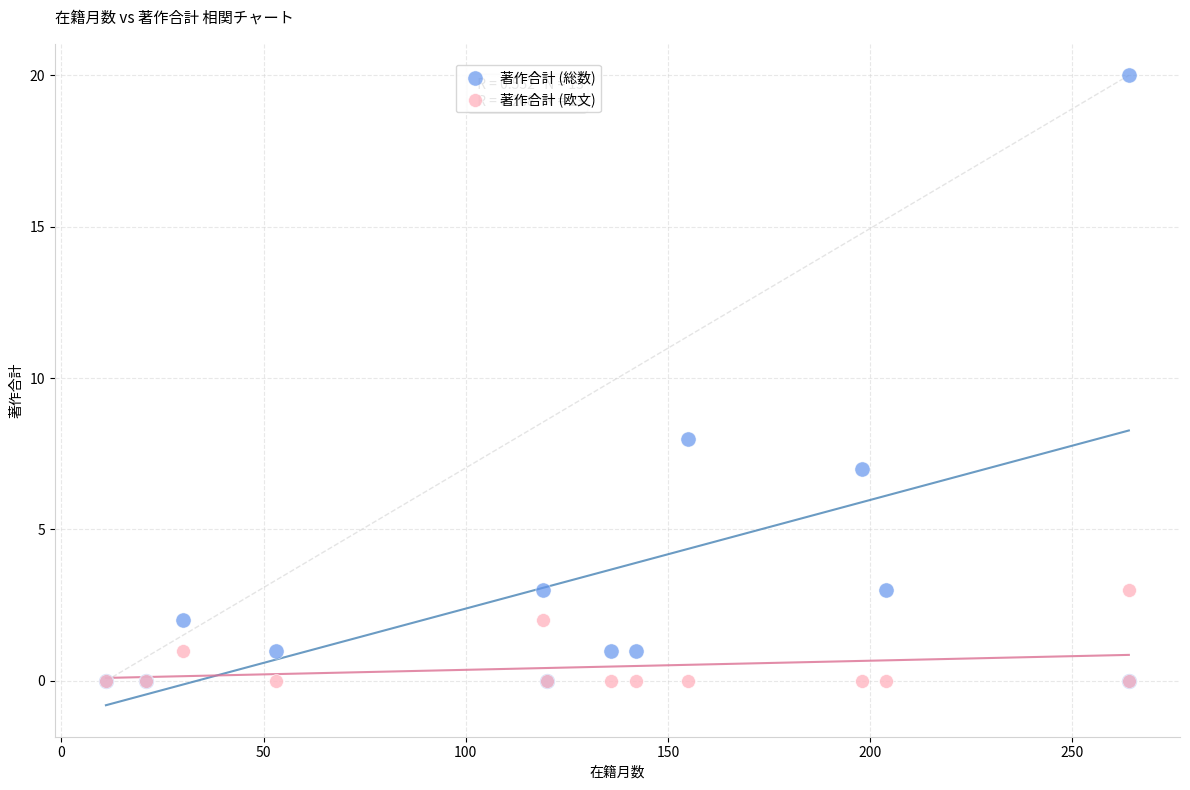

In the 著作合計 (総数) series, what Y value is closest to 10?

8